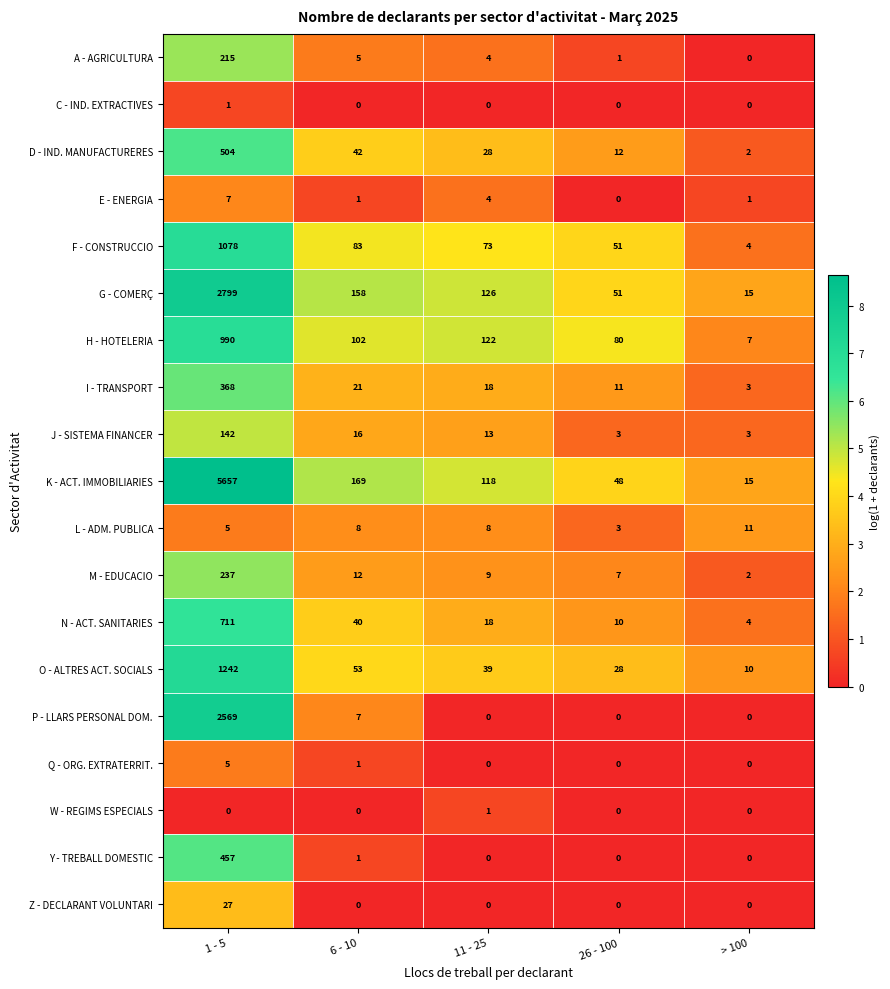

How many data points does each series have?

5